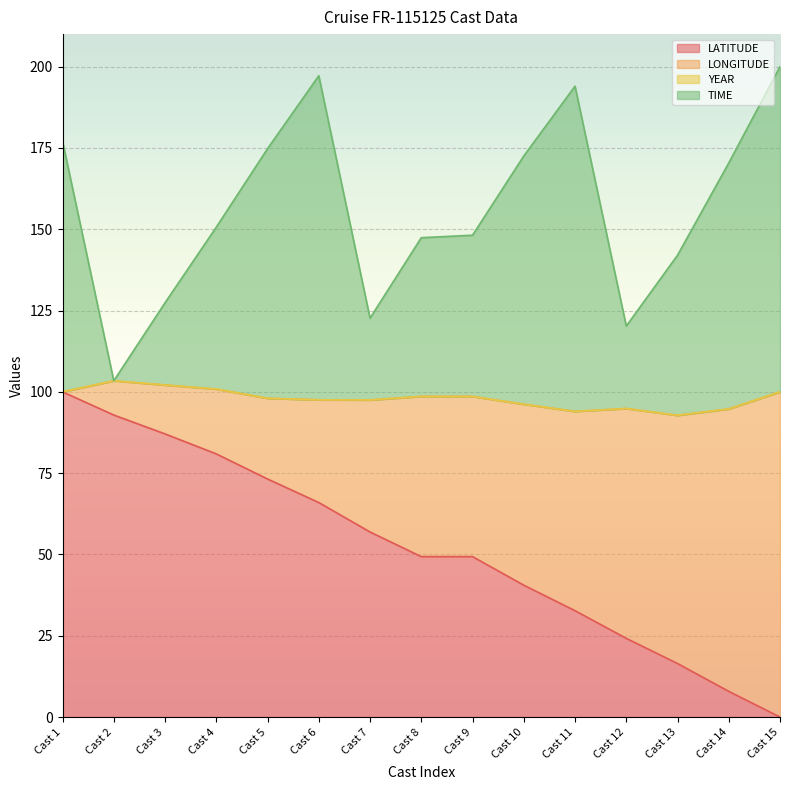

What is the average value of the LATITUDE series?

51.8